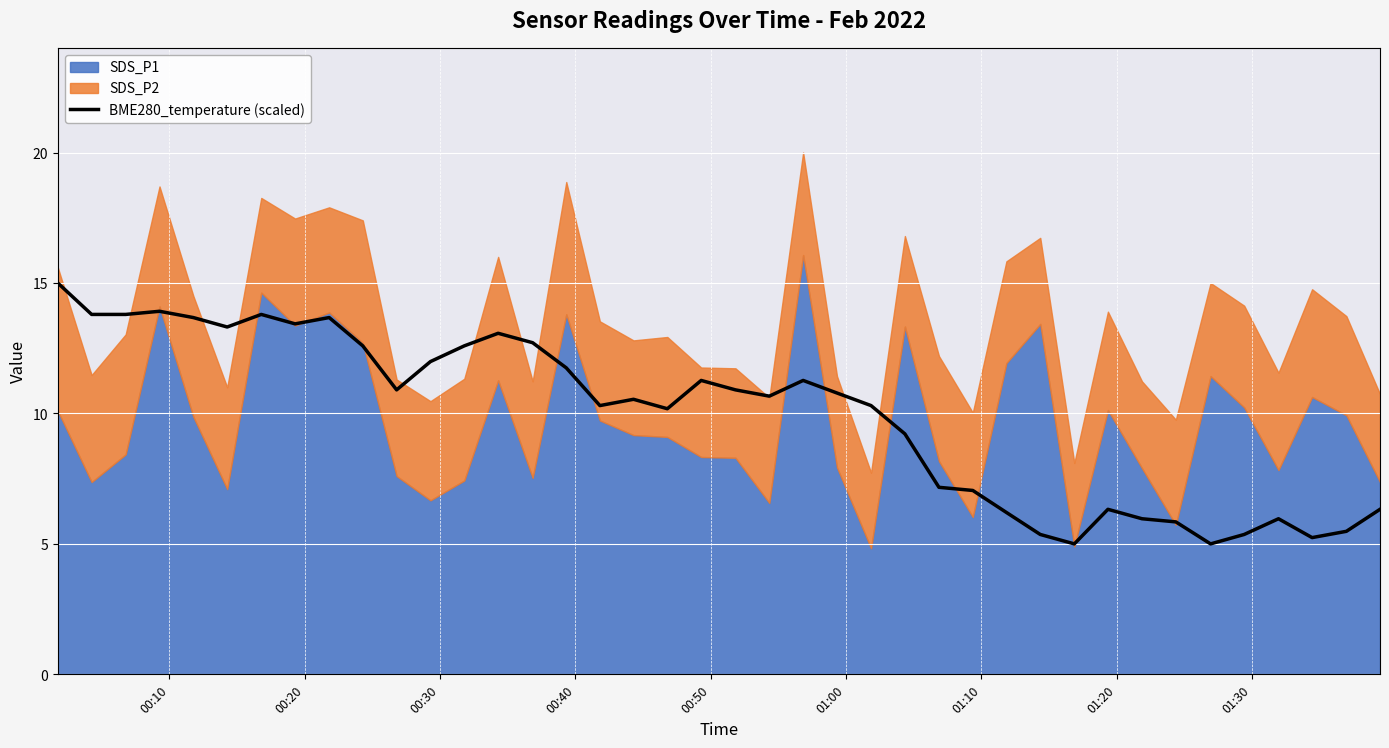

What is the lowest value of the BME280_temperature (scaled) series?

5.0